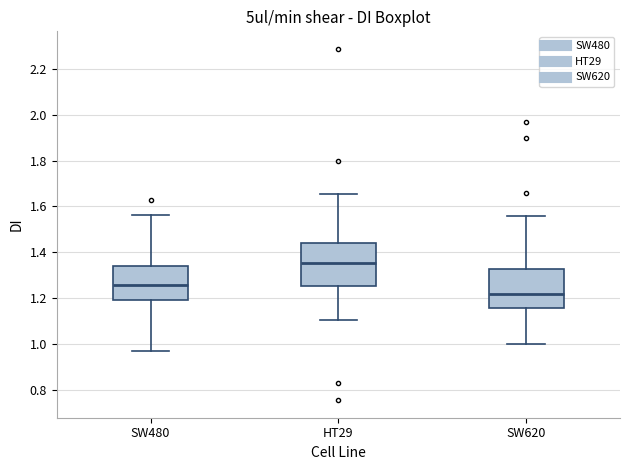

Where does the lower whisker of the box for SW620 end on the y-axis? The values are not printed on the chart, so give them approximately, as read against the axis.

1.00